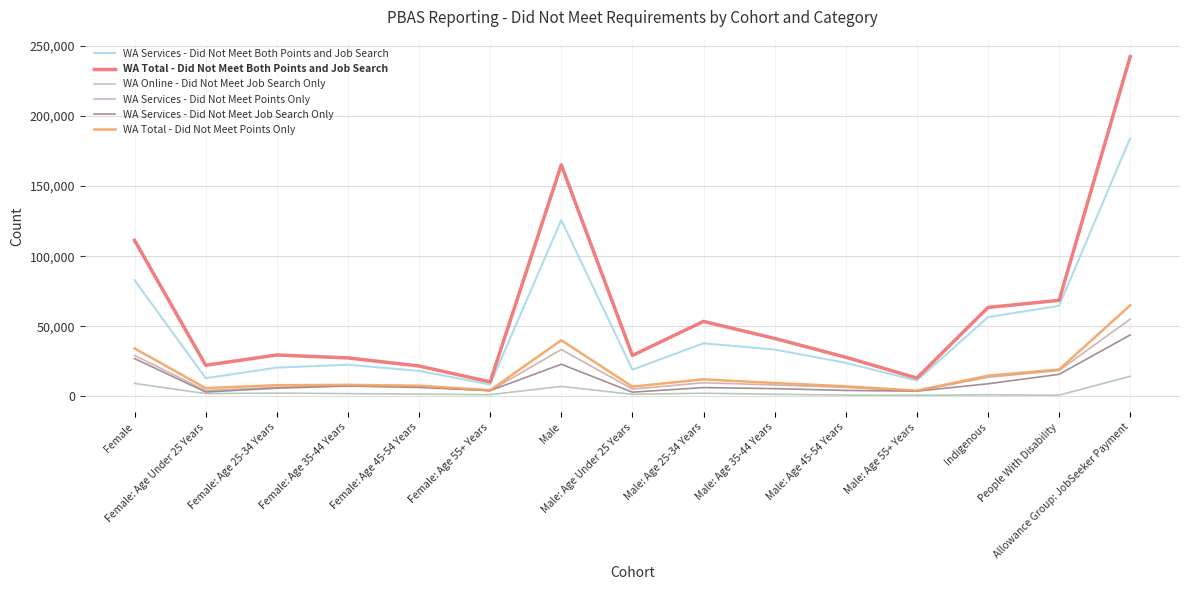

Between Female: Age 45-54 Years and Male: Age Under 25 Years, which is larger?

Male: Age Under 25 Years